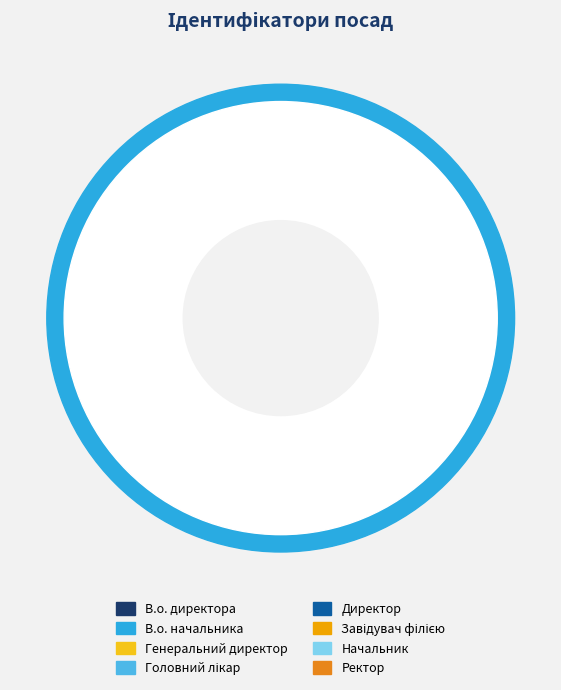

Rank the categories by value from lowest to highest.

Генеральний директор, Начальник, Головний лікар, Ректор, В.о. начальника, В.о. директора, Директор, Завідувач філією